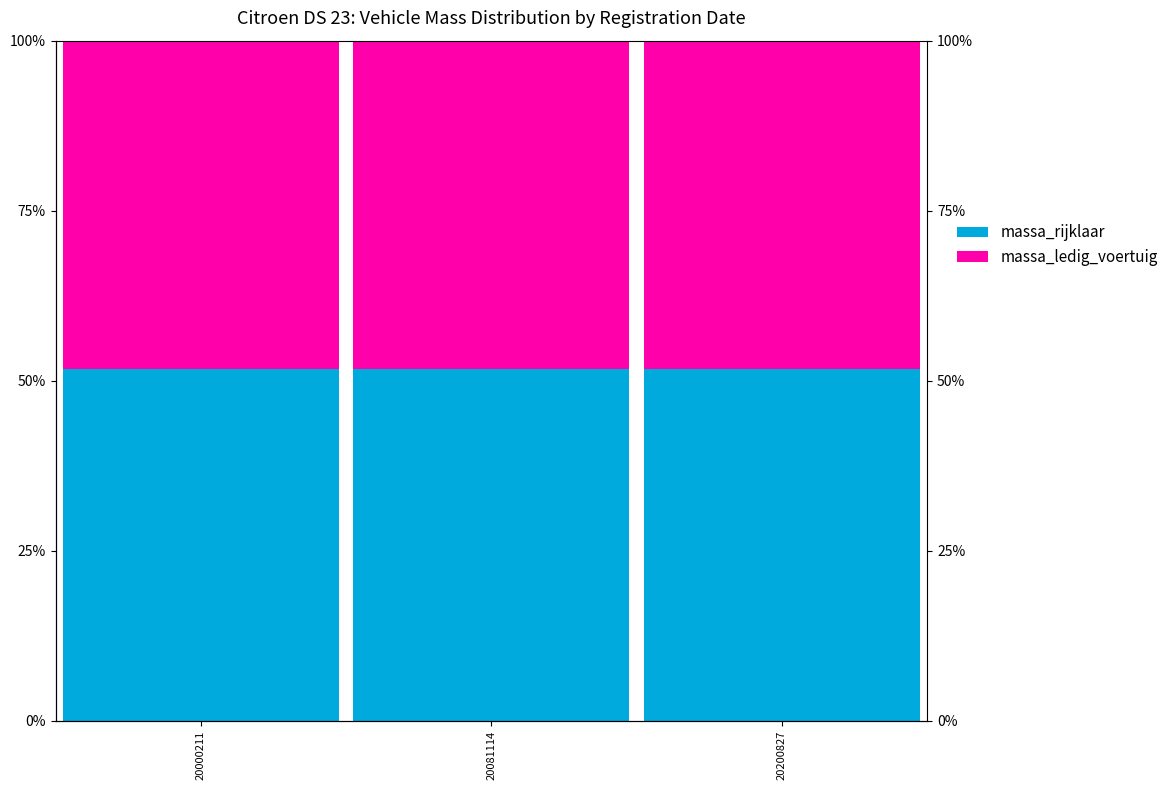

Is it true that massa_rijklaar equals 67.5 at 20000211?

False